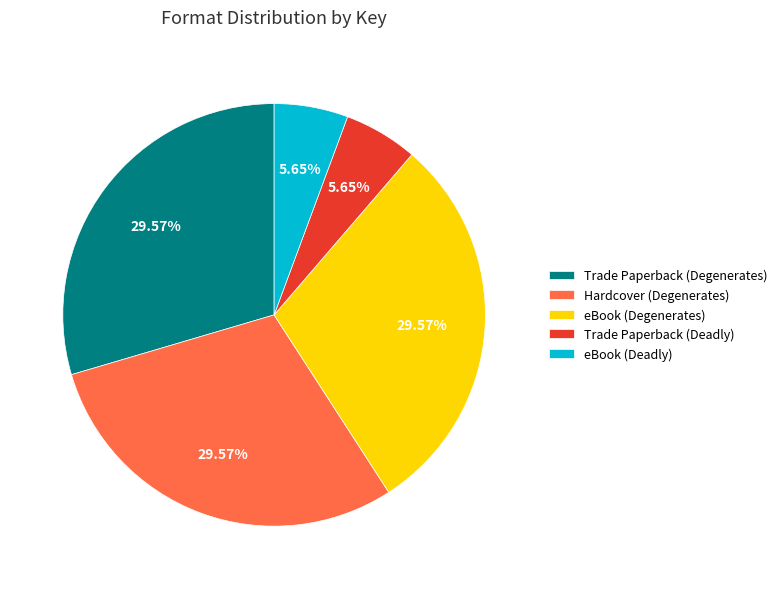

True or false: Trade Paperback (Degenerates) accounts for 30% of the total.

True